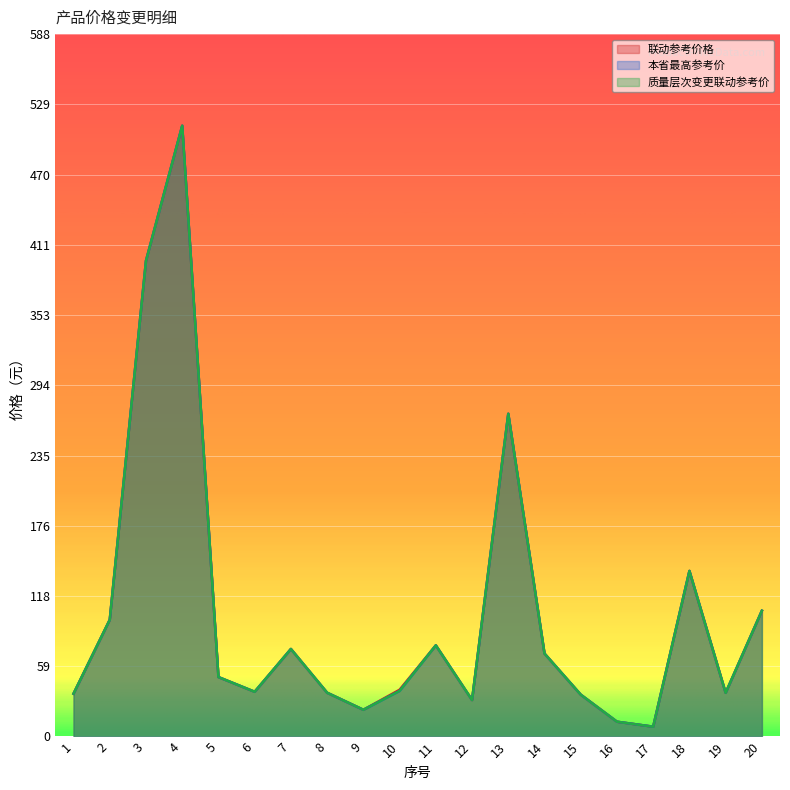

The 质量层次变更联动参考价 series shows 33.2 at 7. True or false?

False